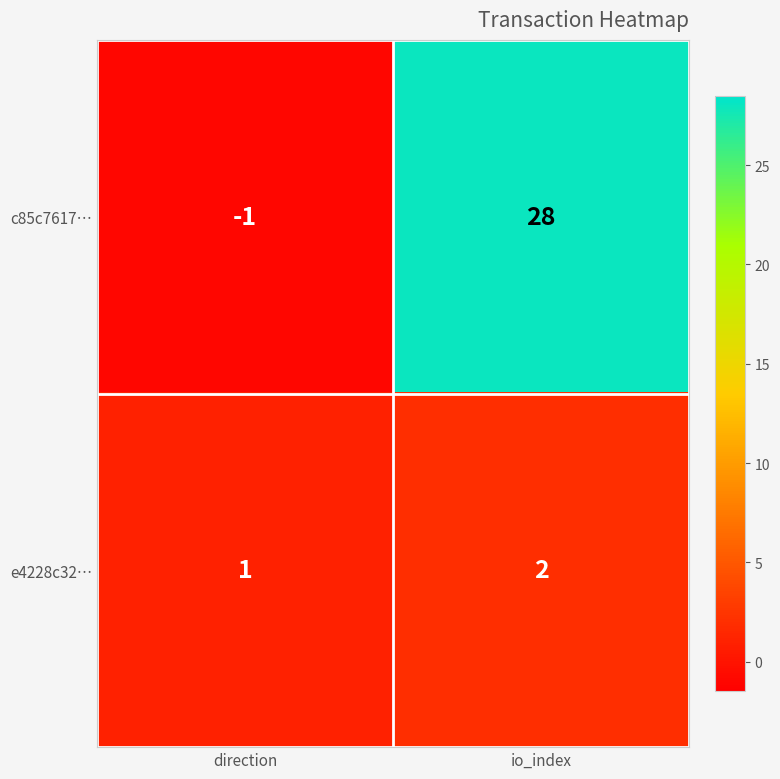

The value of e4228c32… at io_index is 1. True or false?

False